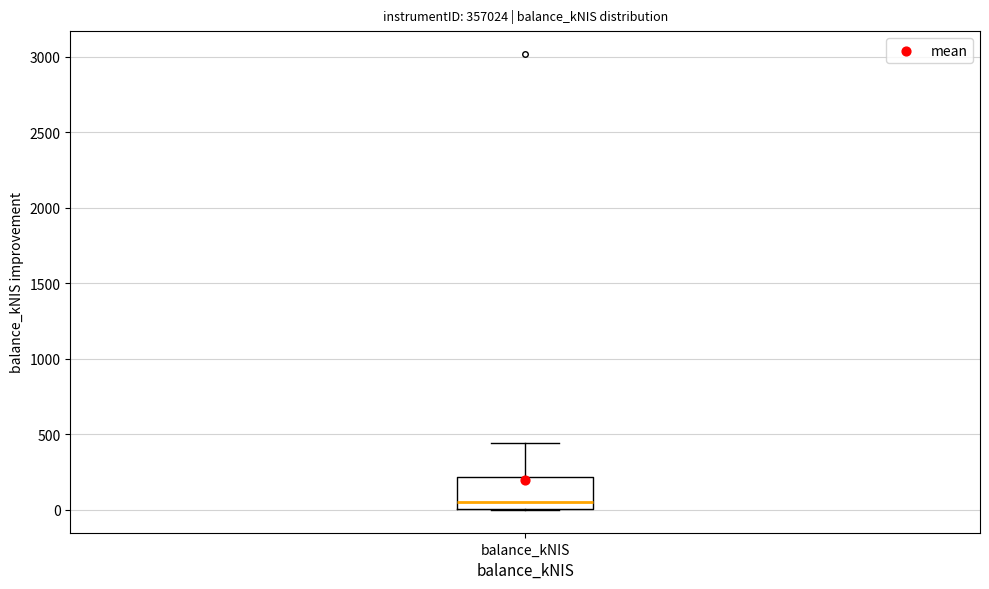

Transcribe this box plot: give where the median line is, the range the box spans, and where the two whiskers end, as read against the y-axis. The values are not printed on the chart, so give them approximately, as read against the axis.

median 50, box 0 to 200, whiskers 0 to 450